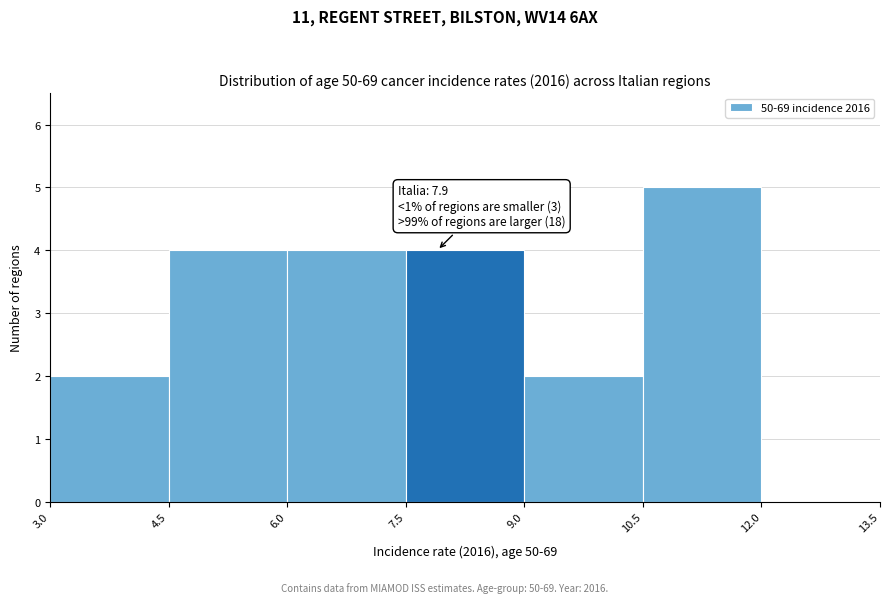

Which range on the x-axis has the tallest bar?

10.5 to 12.0